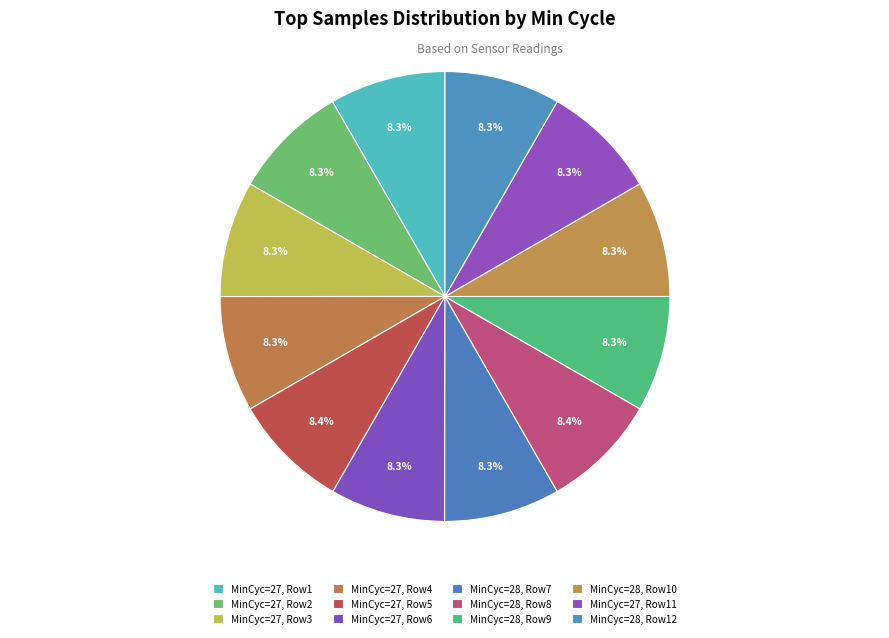

How many slices are in this pie chart?

12